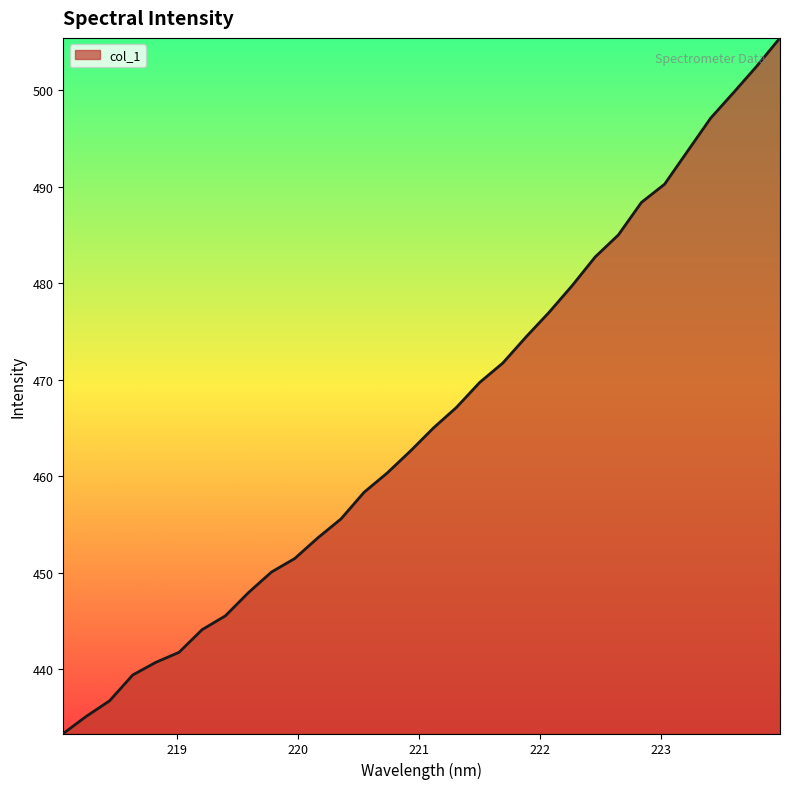

What is the minimum value shown in the chart?

433.3